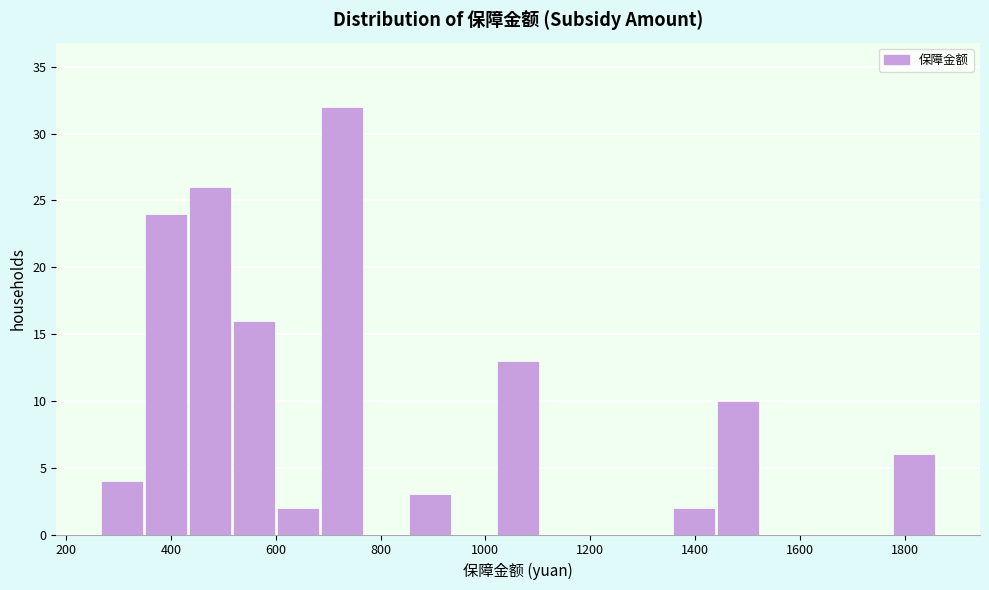

Reading left to right, transcribe this chart: for each bar, give the range it covers on the x-axis and its height. Neither the bar edges nor the heights are printed on the chart, so give them approximately, as read against the axes.

260 to 340: 4
340 to 440: 24
440 to 520: 26
520 to 600: 16
600 to 680: 2
680 to 760: 32
760 to 860: 0
860 to 940: 3
940 to 1020: 0
1020 to 1100: 13
1100 to 1180: 0
1180 to 1280: 0
1280 to 1360: 0
1360 to 1440: 2
1440 to 1520: 10
1520 to 1600: 0
1600 to 1700: 0
1700 to 1780: 0
1780 to 1860: 6